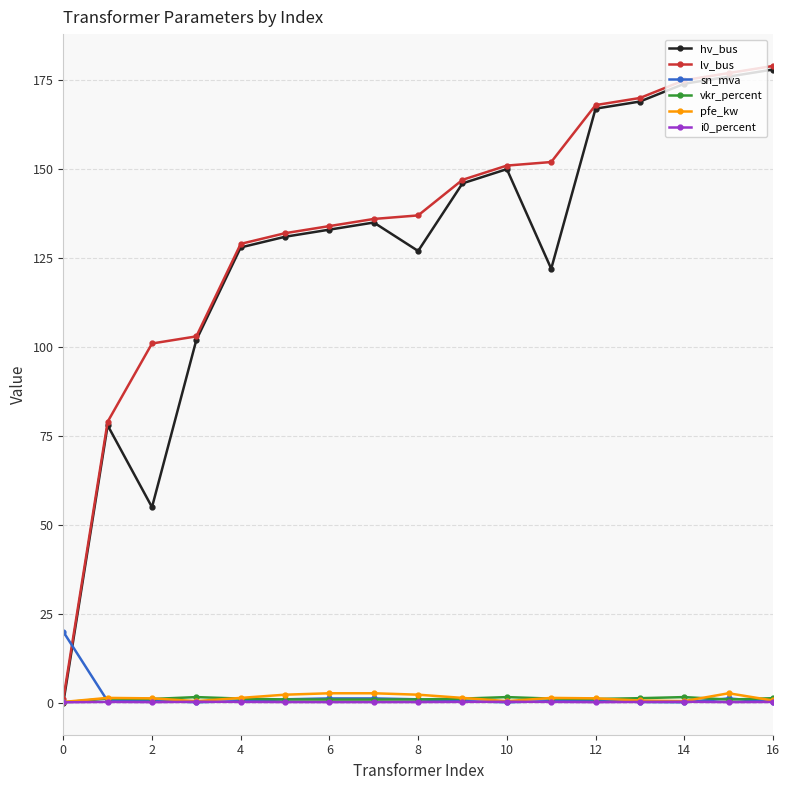

What is the difference between the maximum and minimum values in the sn_mva series?

19.8